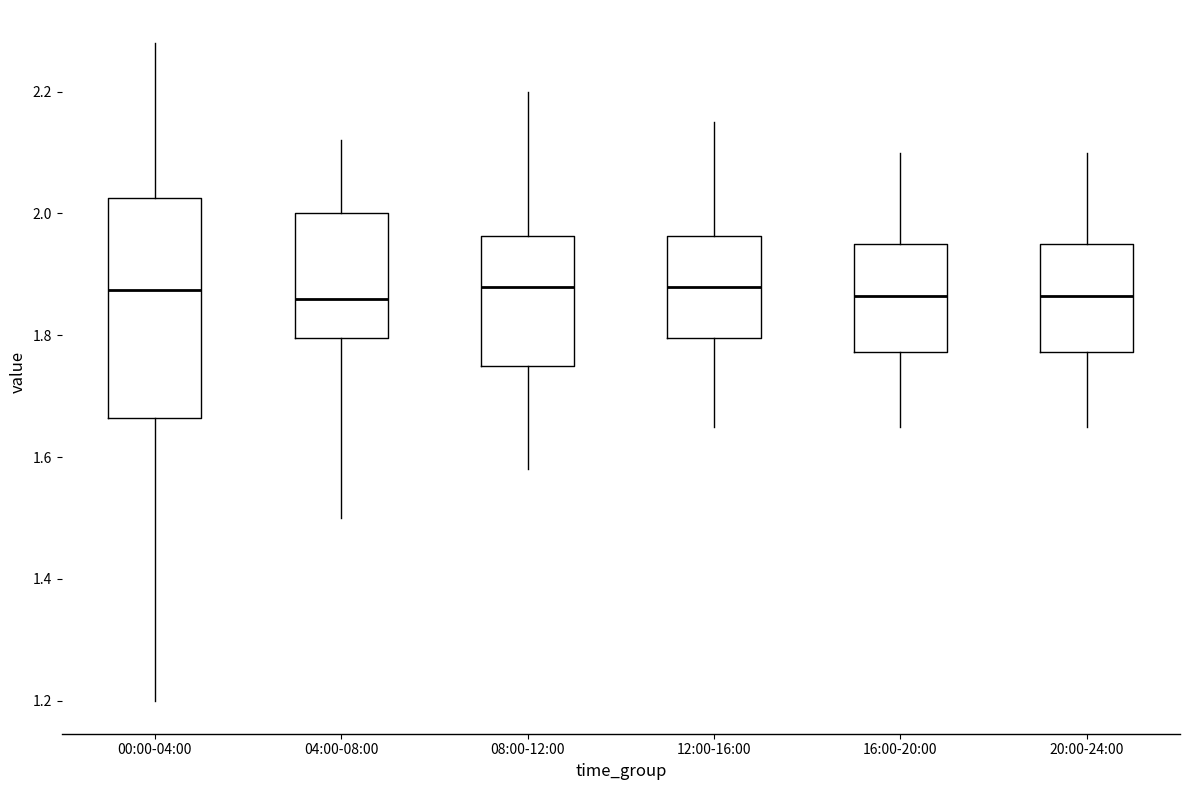

Comparing the boxes themselves (not the whiskers), which one is the tallest?

00:00-04:00